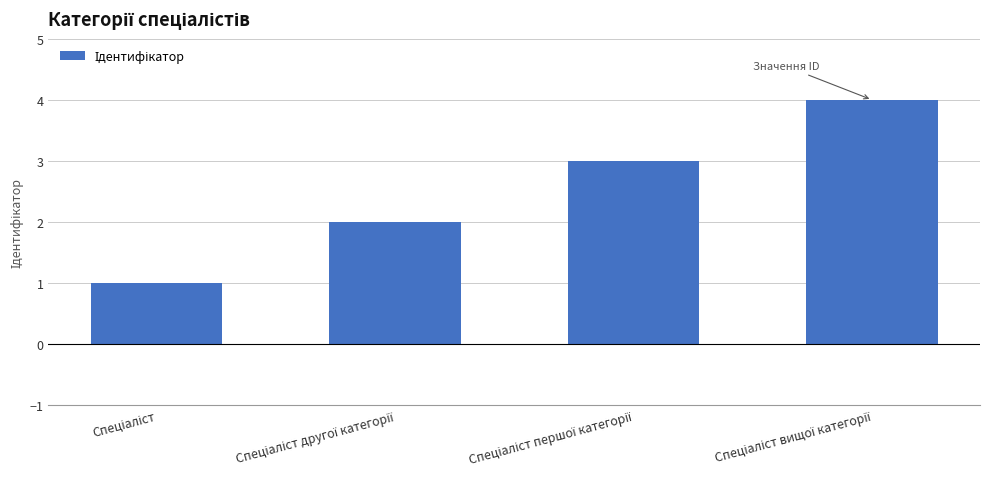

What is the difference between the maximum and minimum values?

3